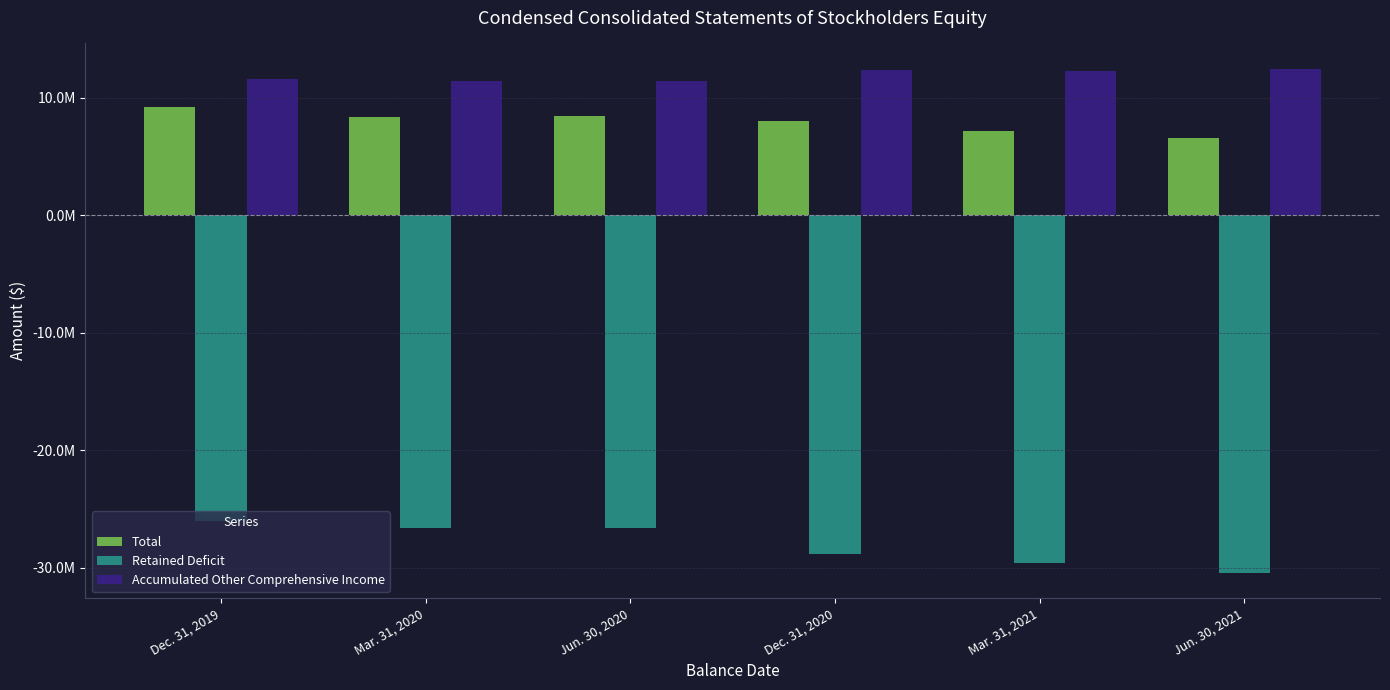

Does the chart contain any negative values?

Yes